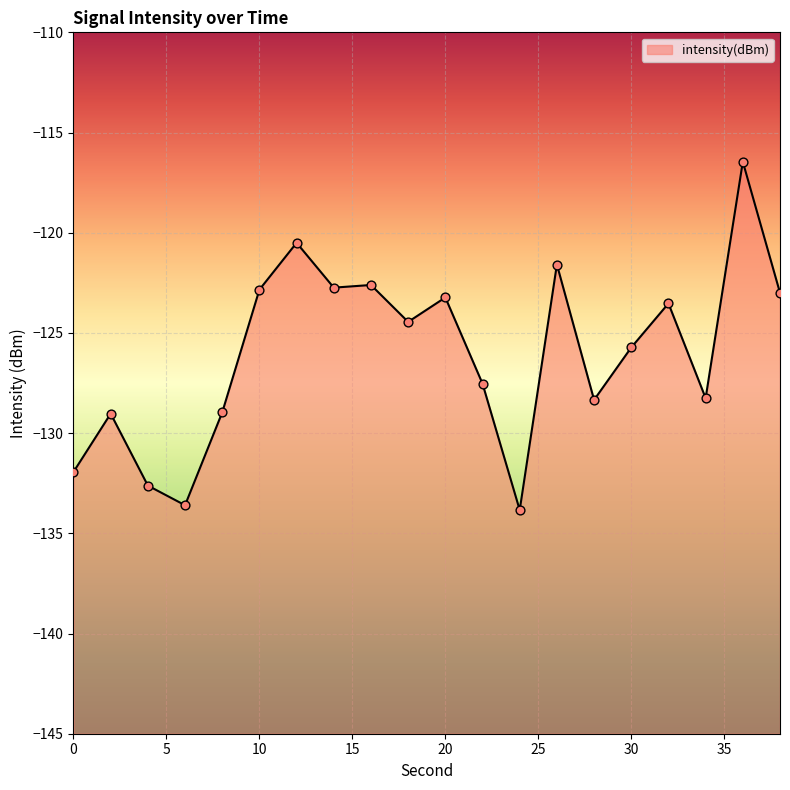

What is the change in value from 22 to 36?

+11.1